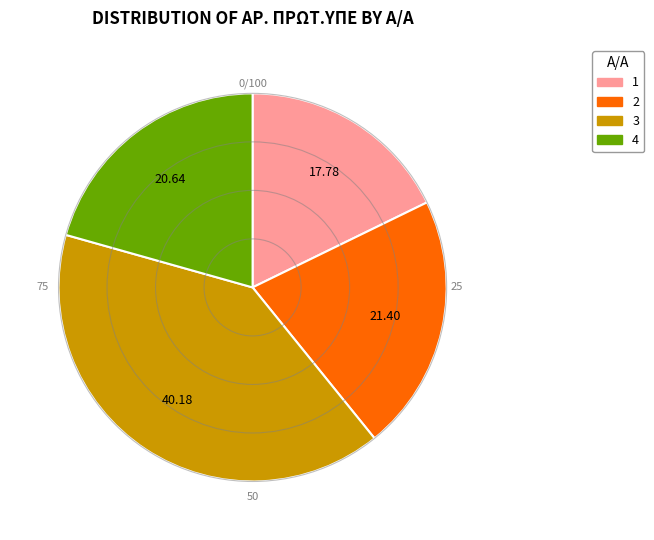

Is 1 the majority of the pie?

No